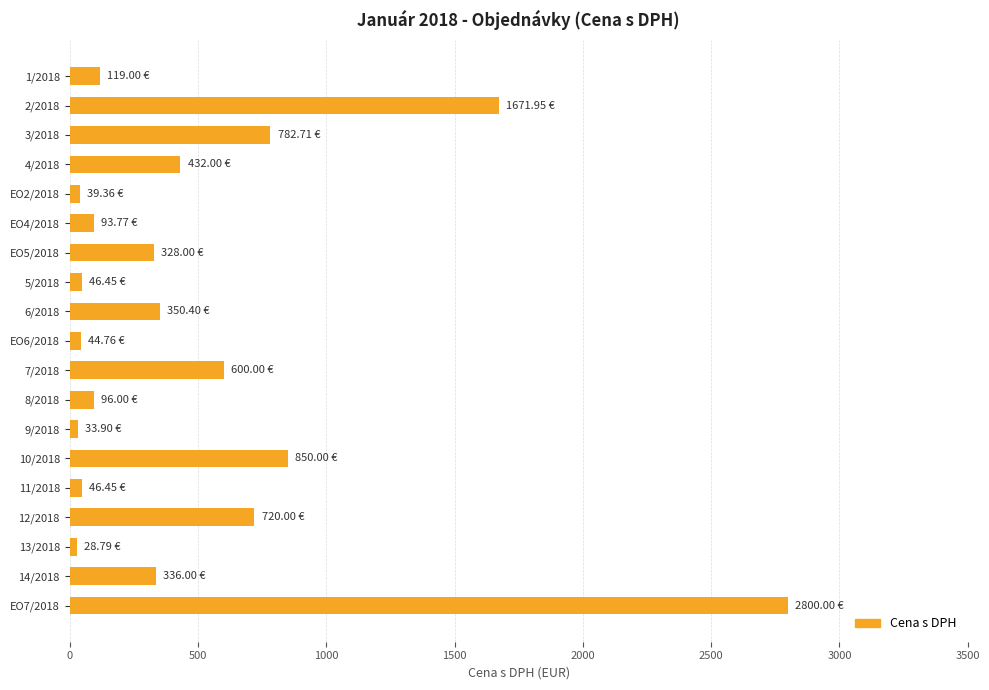

Are the bars horizontal?

Yes